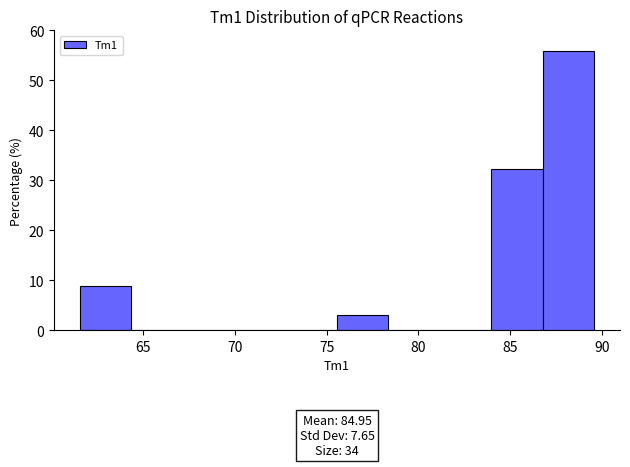

Over which range of the x-axis is the bar tallest?

87.0 to 89.5